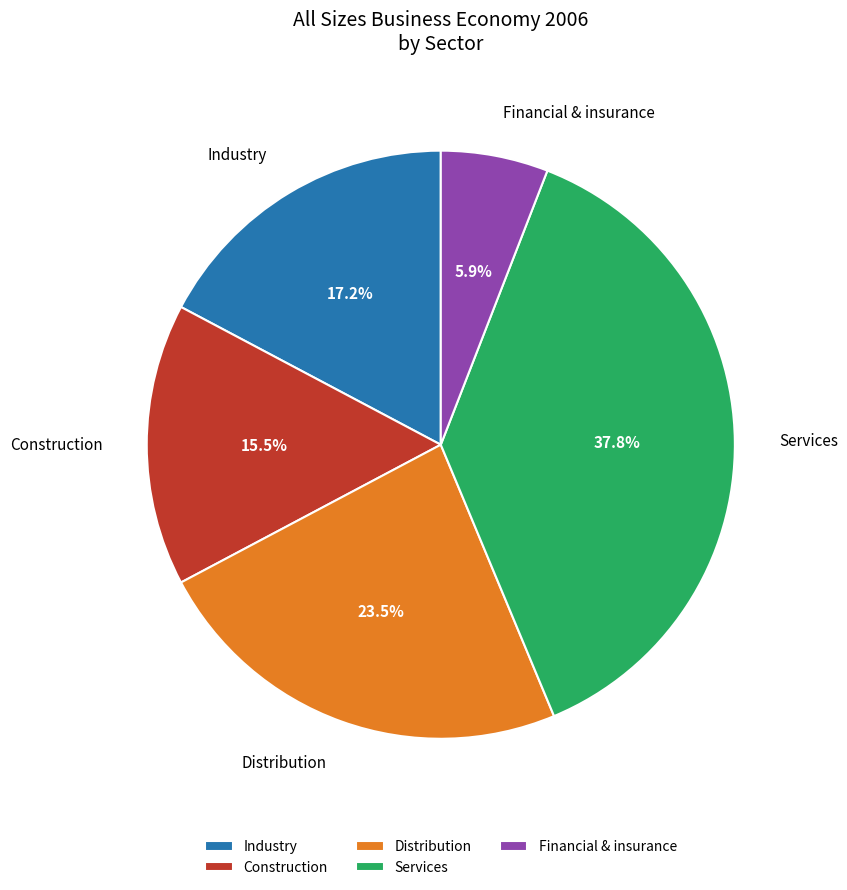

What is the largest slice in the pie chart?

Services